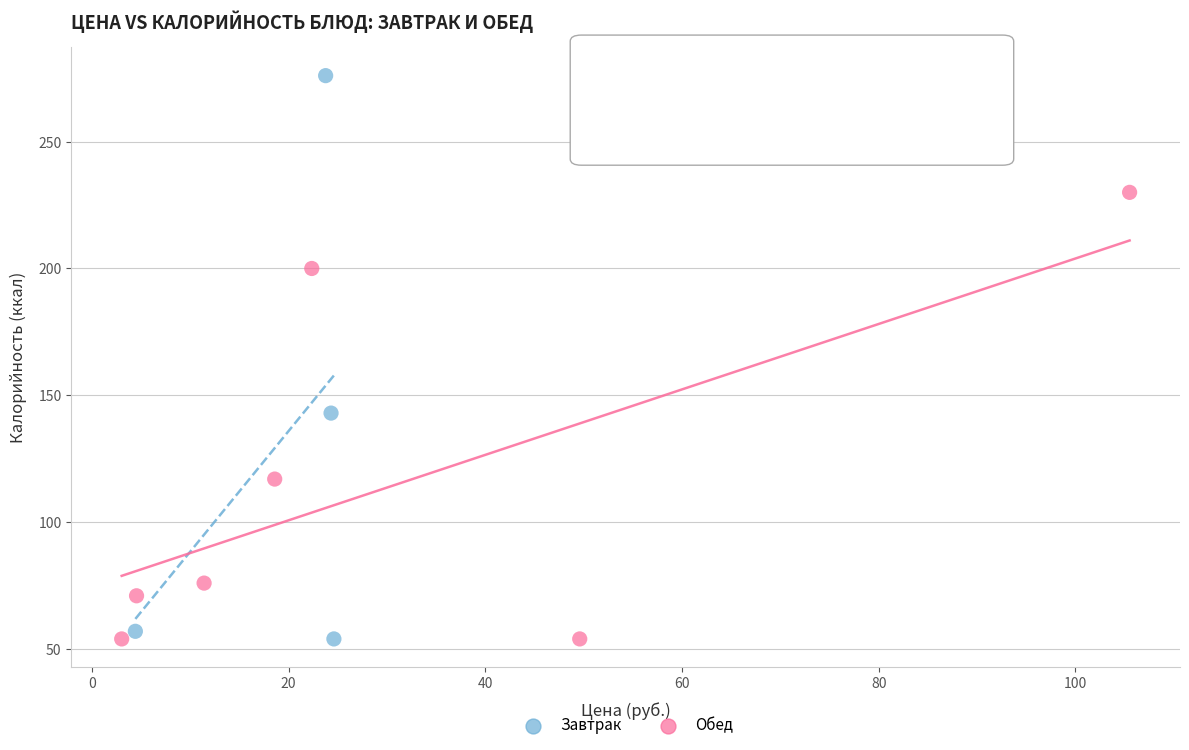

Which series reaches the maximum Y coordinate?

Завтрак